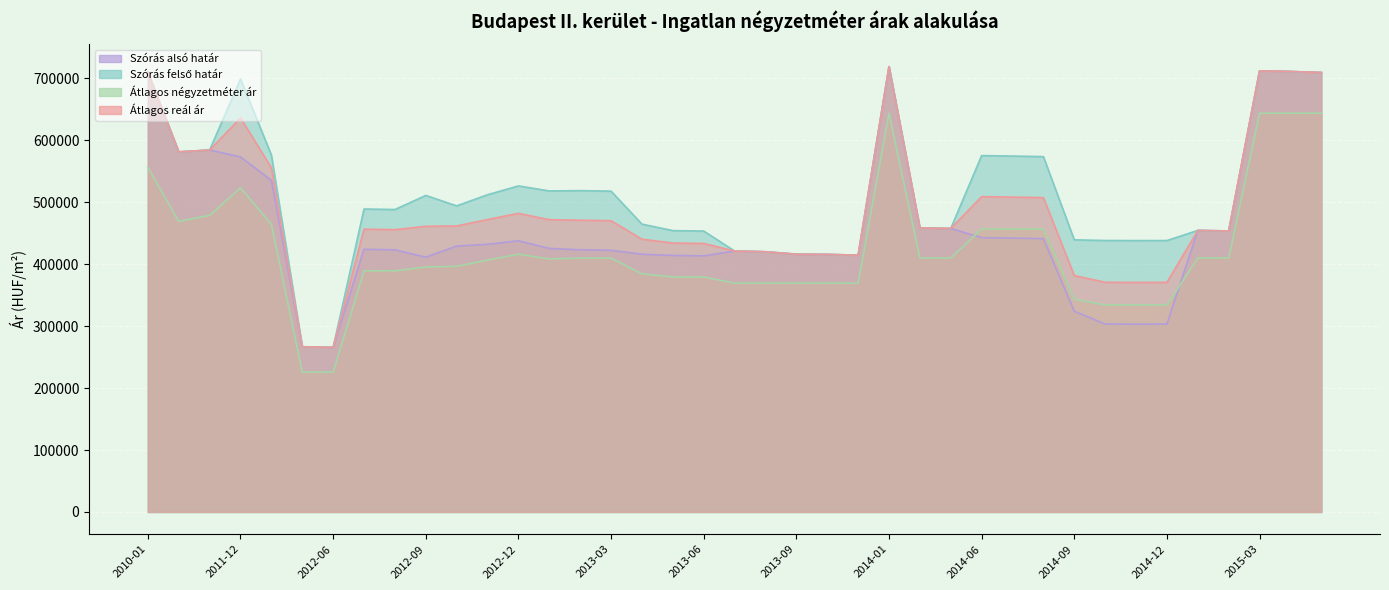

At which label does Szórás alsó határ first exceed 425537?

2010-01